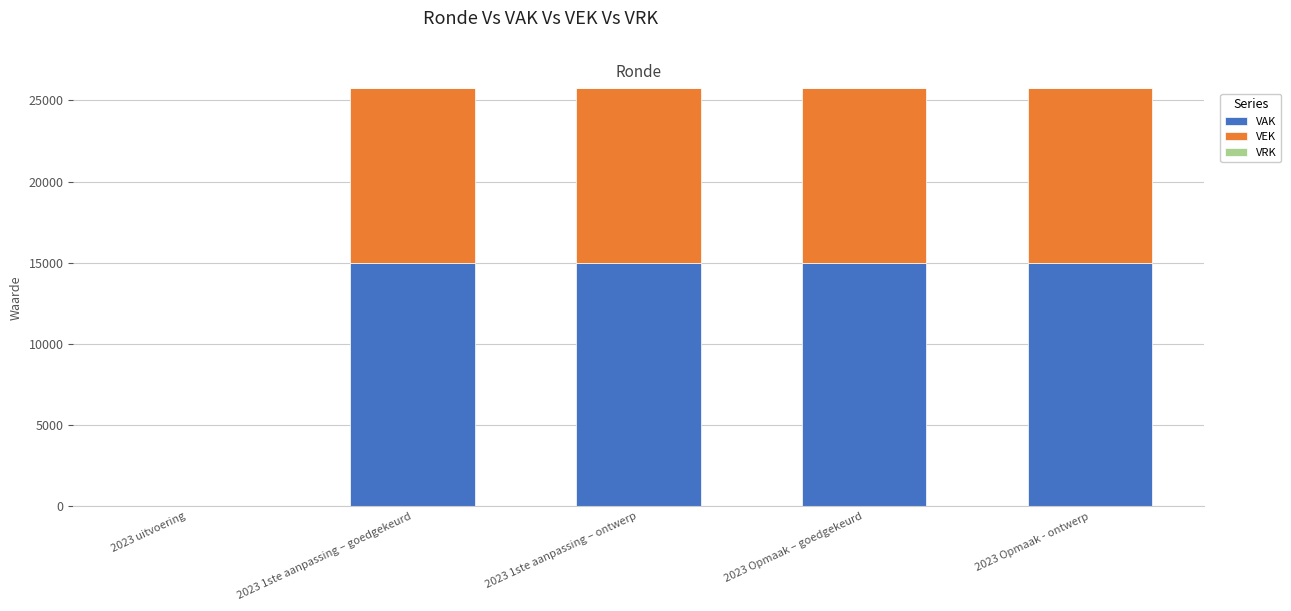

Reading left to right, transcribe the values for VAK.

2023 uitvoering=0	2023 1ste aanpassing – goedgekeurd=15000	2023 1ste aanpassing – ontwerp=15000	2023 Opmaak – goedgekeurd=15000	2023 Opmaak - ontwerp=15000